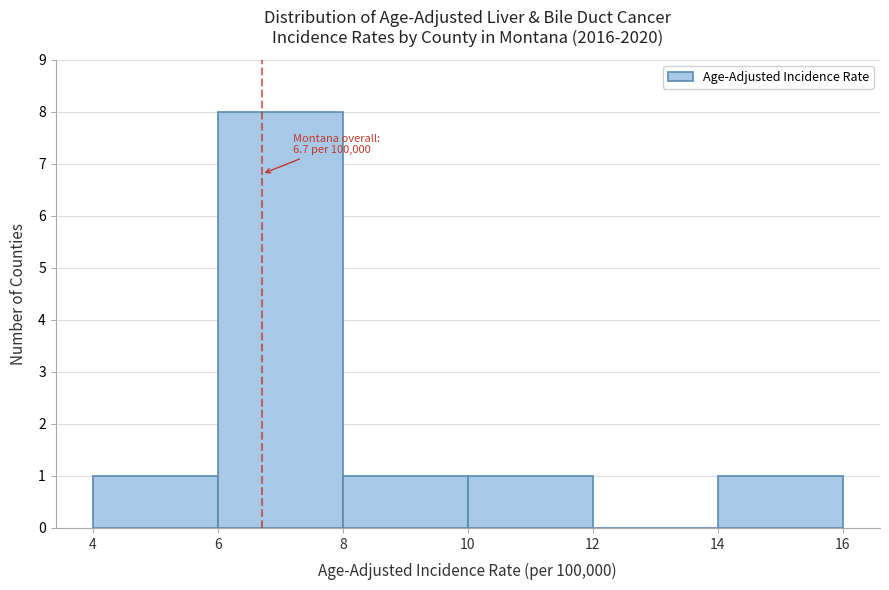

Which range on the x-axis has the tallest bar?

6 to 8